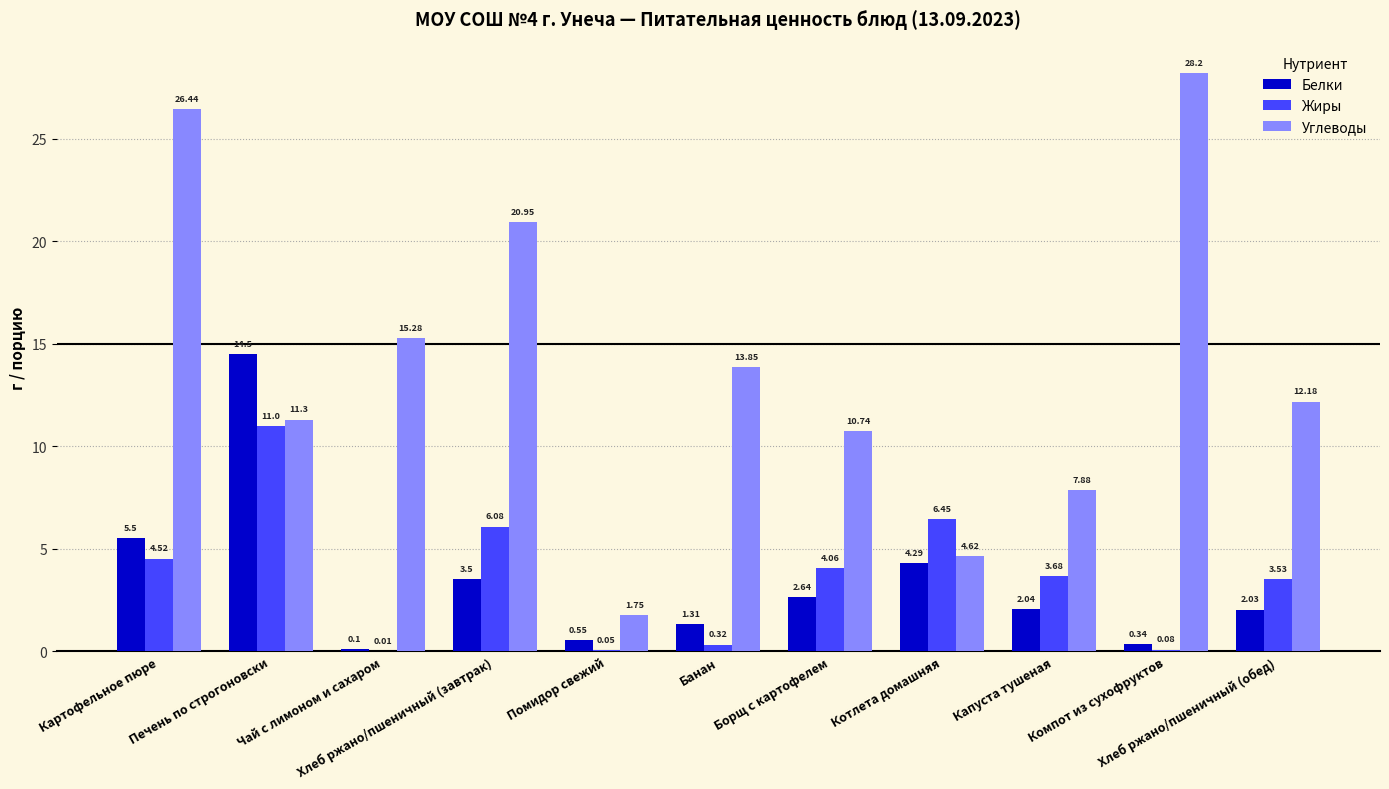

At which category is the sum across all series the highest?

Печень по строгоновски